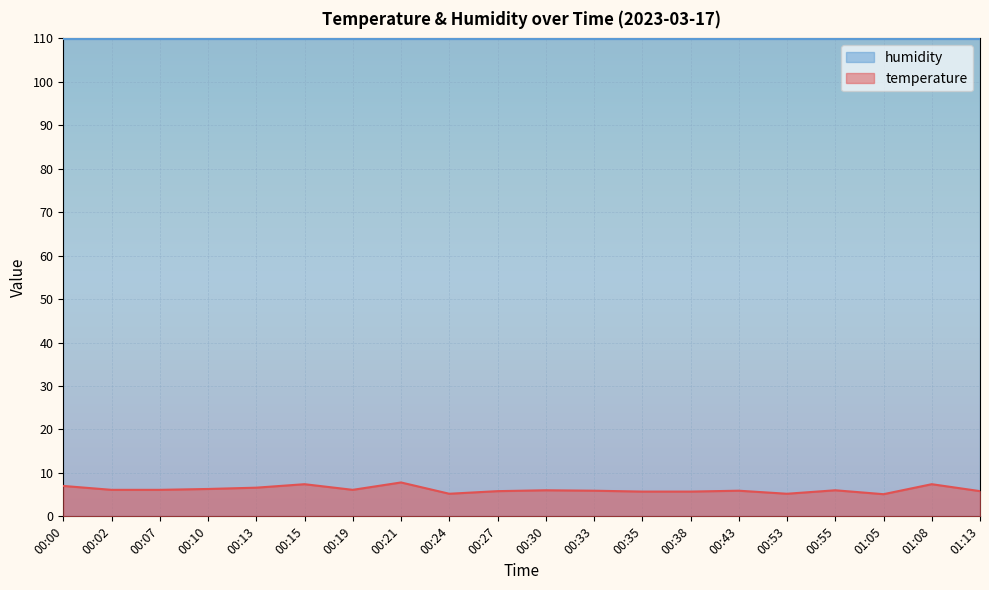

What is the ratio of the value at 00:33 to the value at 00:38?

1.0